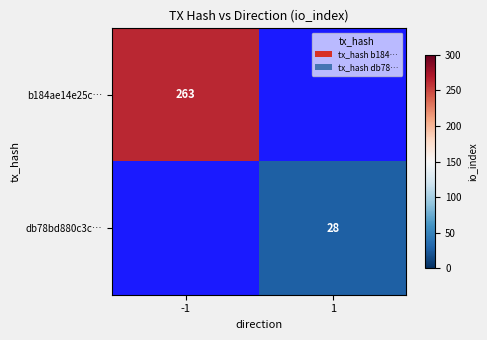

The b184ae14e25c… series shows 263 at -1. True or false?

True